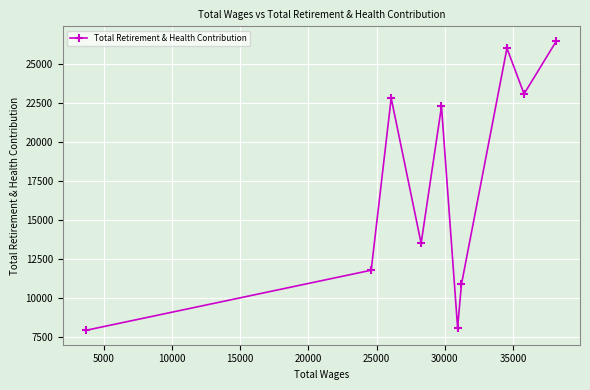

Reading left to right, extract all data points from this chart.

7904	11762	22824	13489	22283	8070	10846	26023	23093	26504